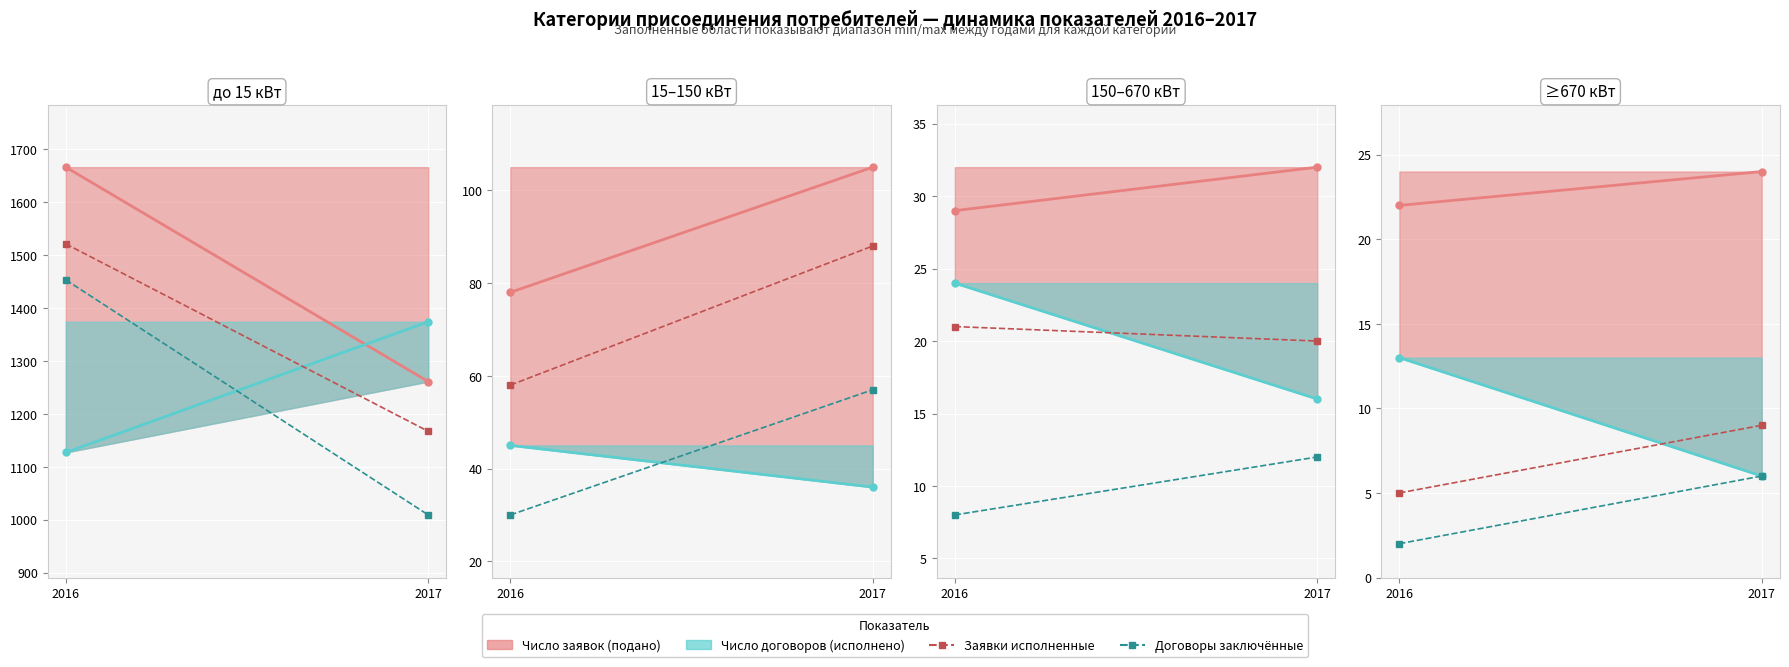

What is the sum of the Заявки поданные values at 2016 and 2017?

46